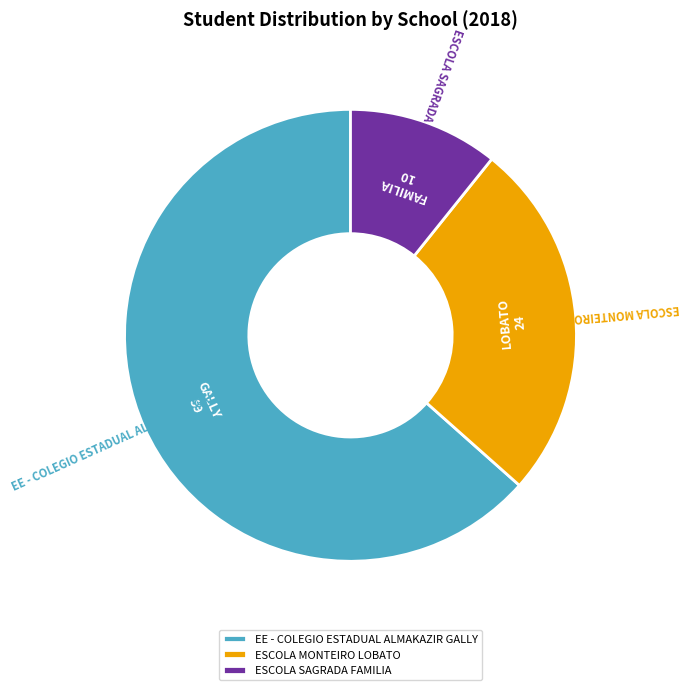

Which category has the smallest portion of the pie?

ESCOLA SAGRADA FAMILIA